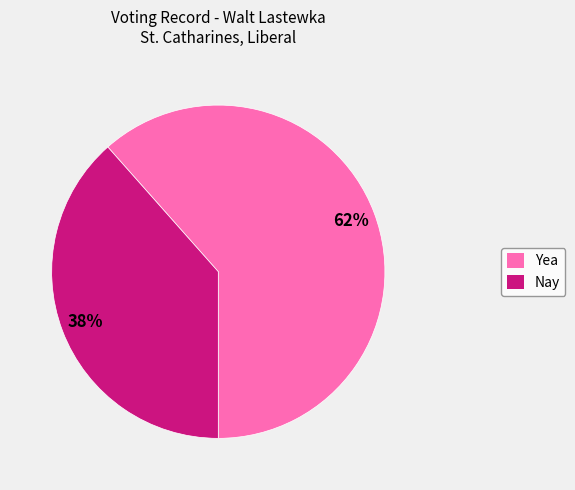

Count the number of slices in the pie.

2